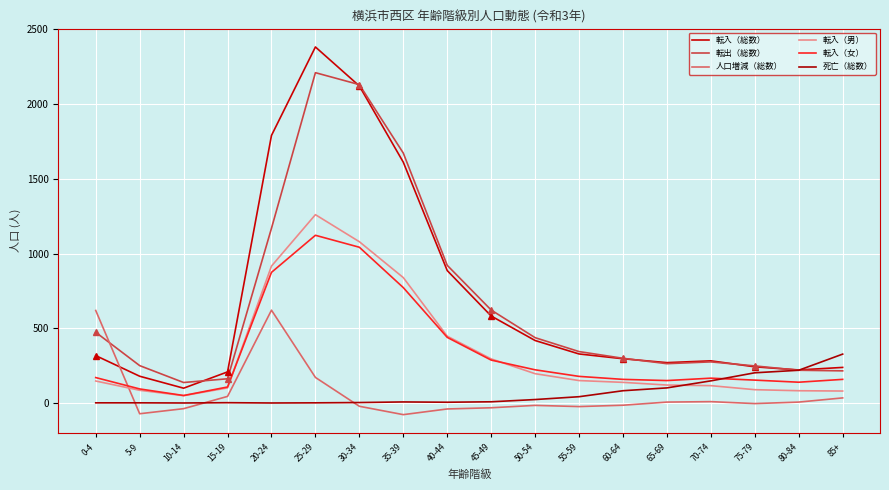

Is the value of 転出（総数） at 60-64 greater than the value of 人口増減（総数） at 45-49?

Yes